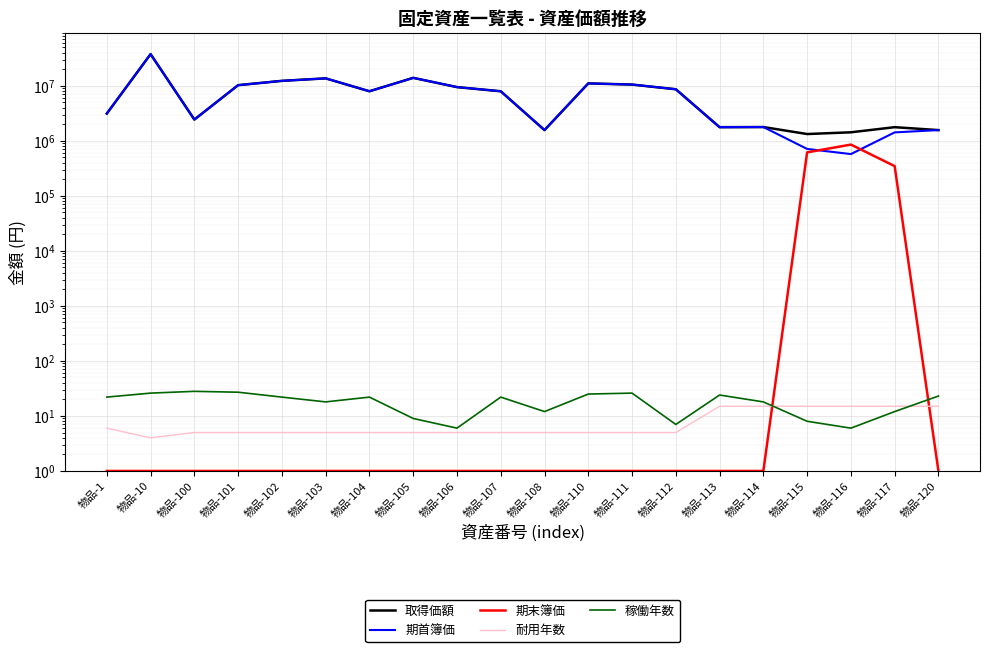

Which series has the largest total across all categories?

取得価額